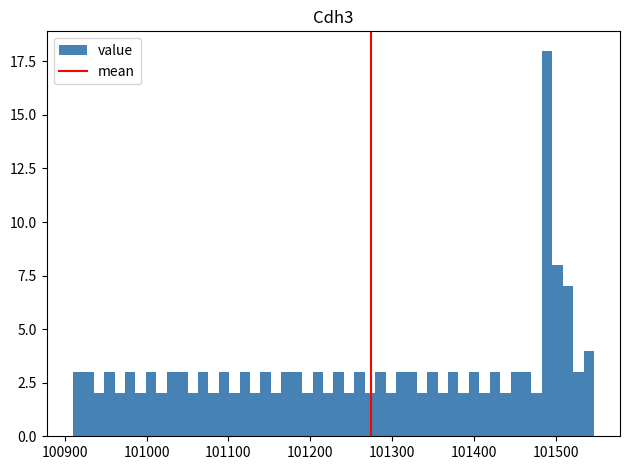

Read against the x-axis, roughly where is the centre of the tallest bar?

101490